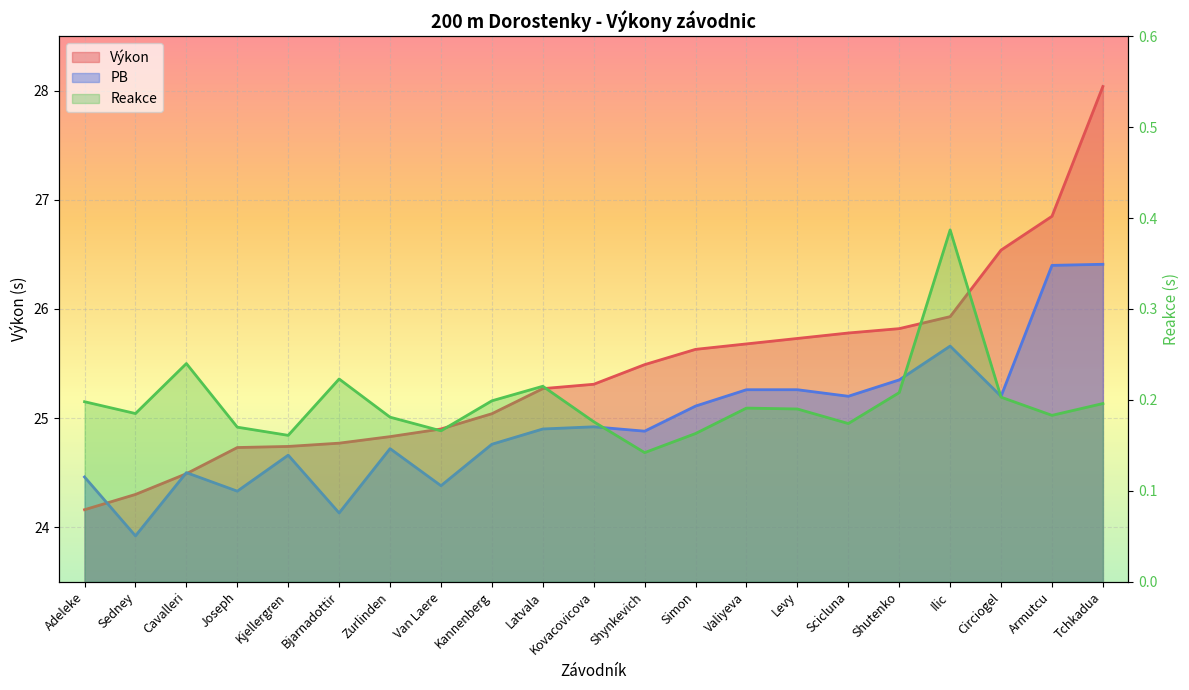

What is the average value of the Reakce series?

0.2